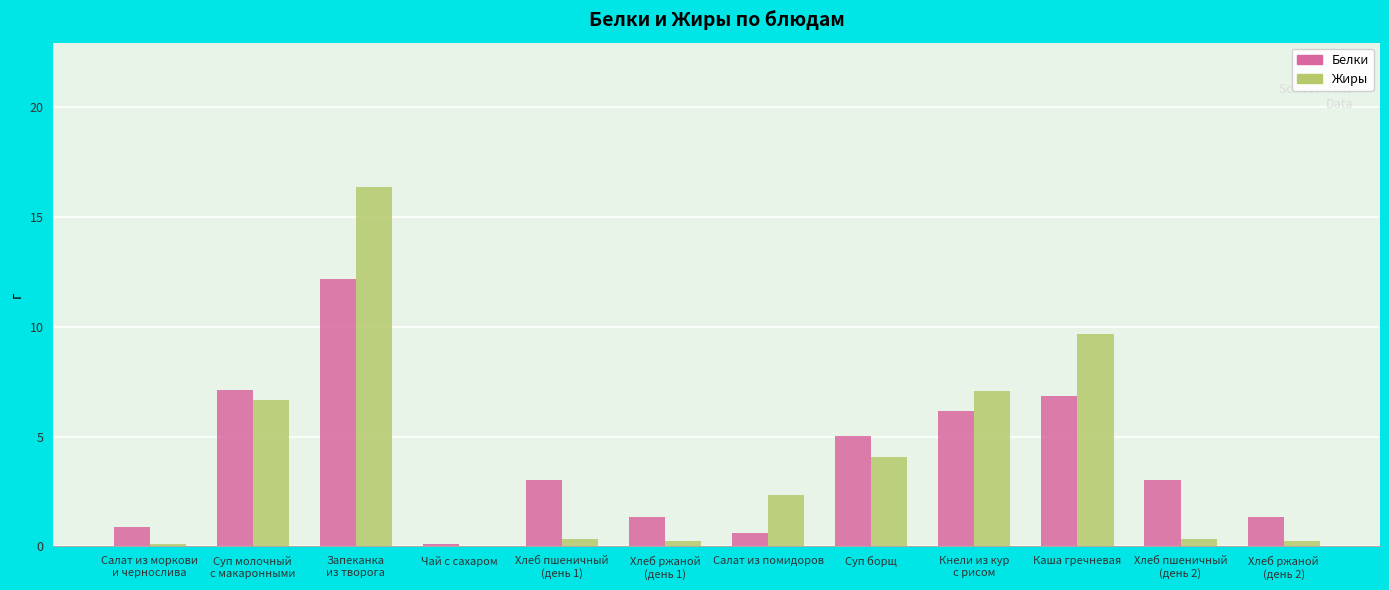

The Жиры series shows 2.3 at Салат из помидоров. True or false?

True